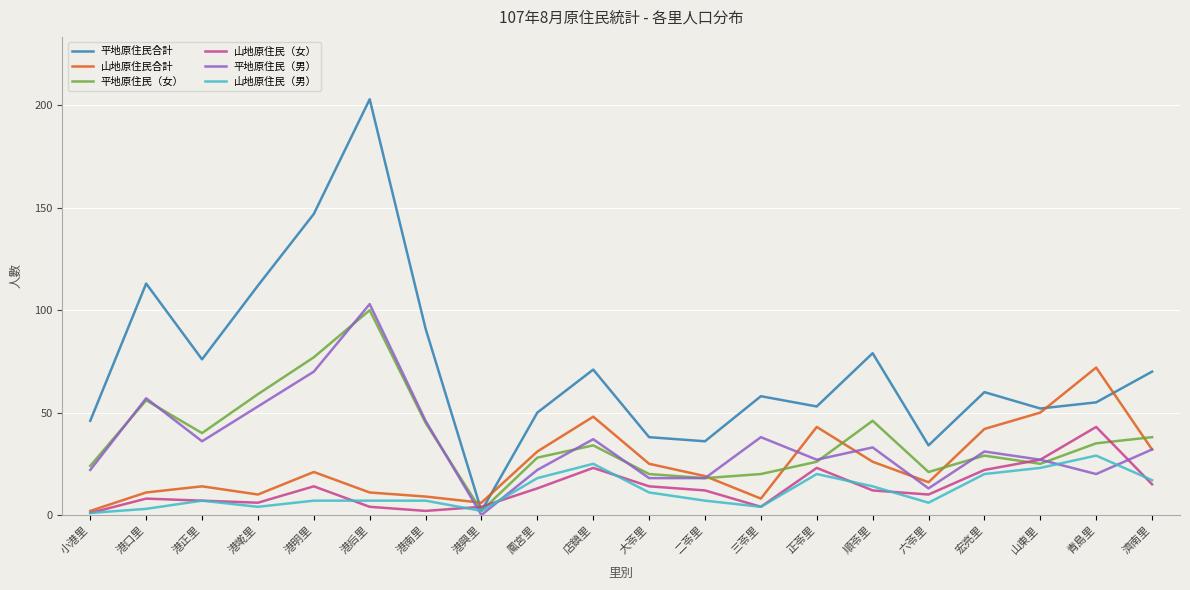

How many values in the 平地原住民合計 series are below 60?

10